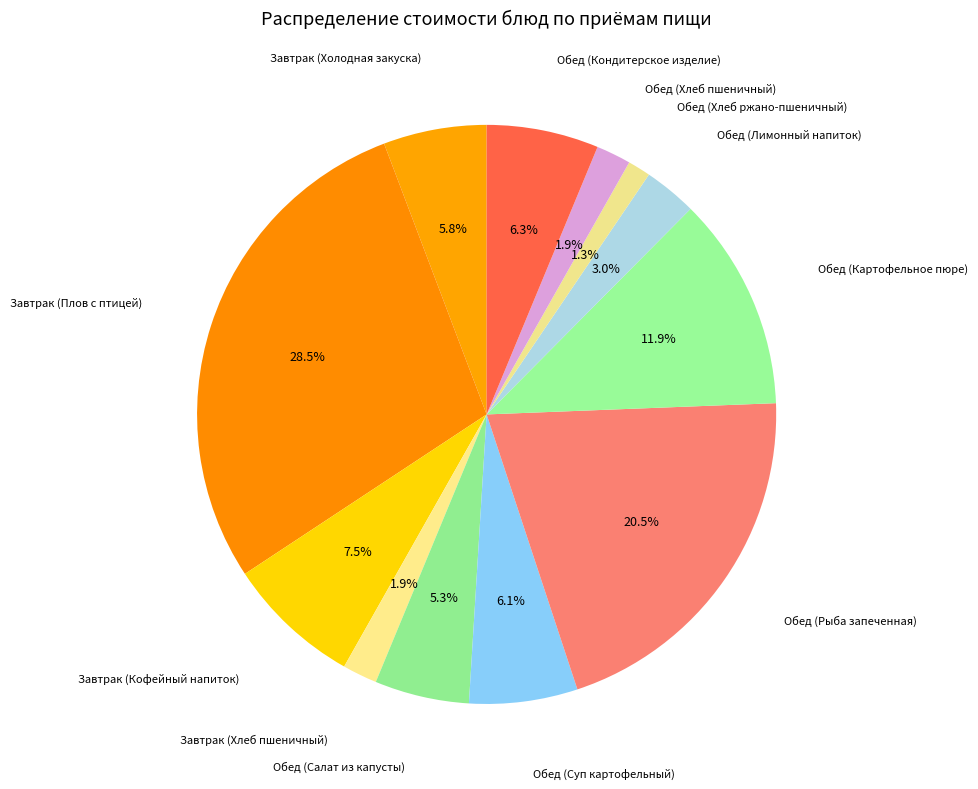

How many segments does this pie chart have?

12